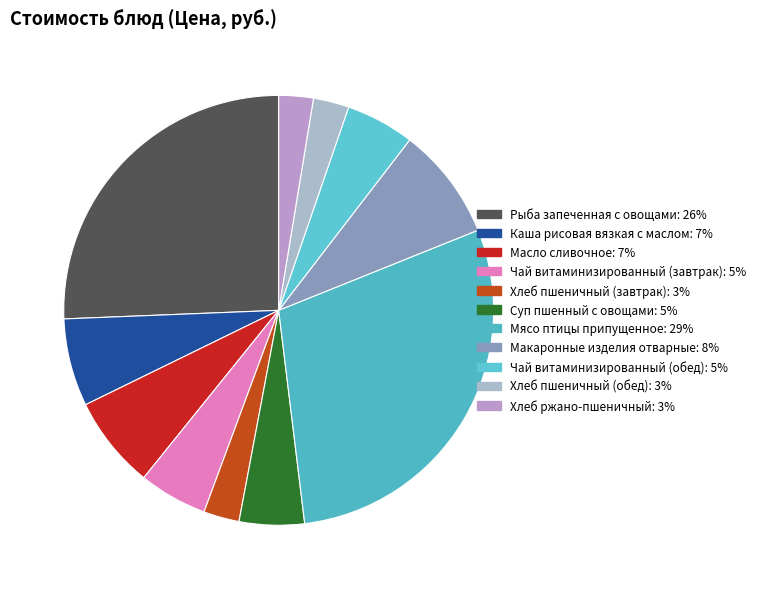

How many slices are in this pie chart?

11